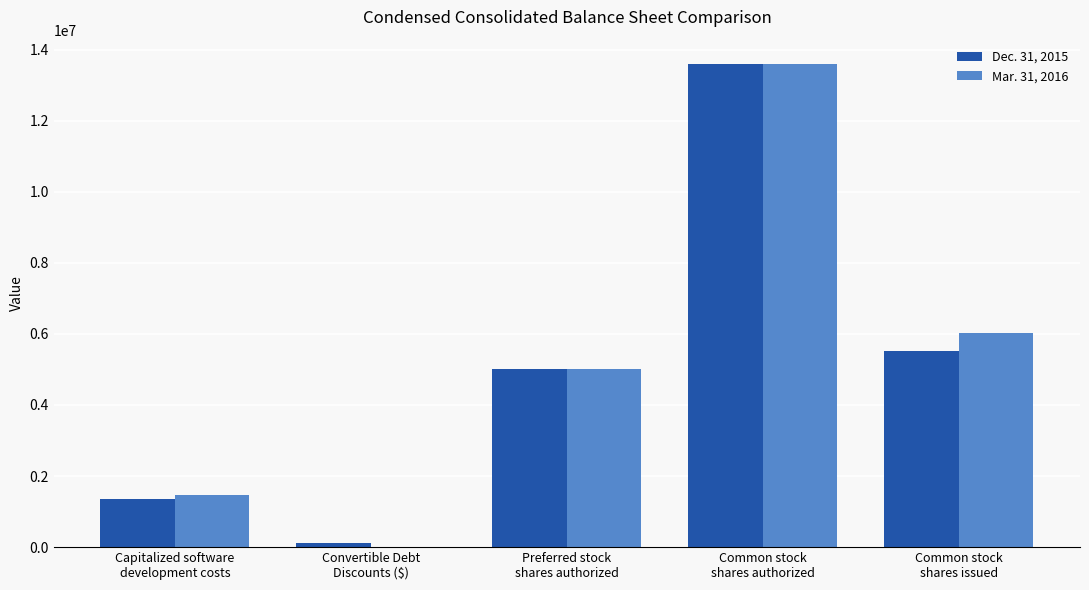

How many categories are shown in the chart?

5